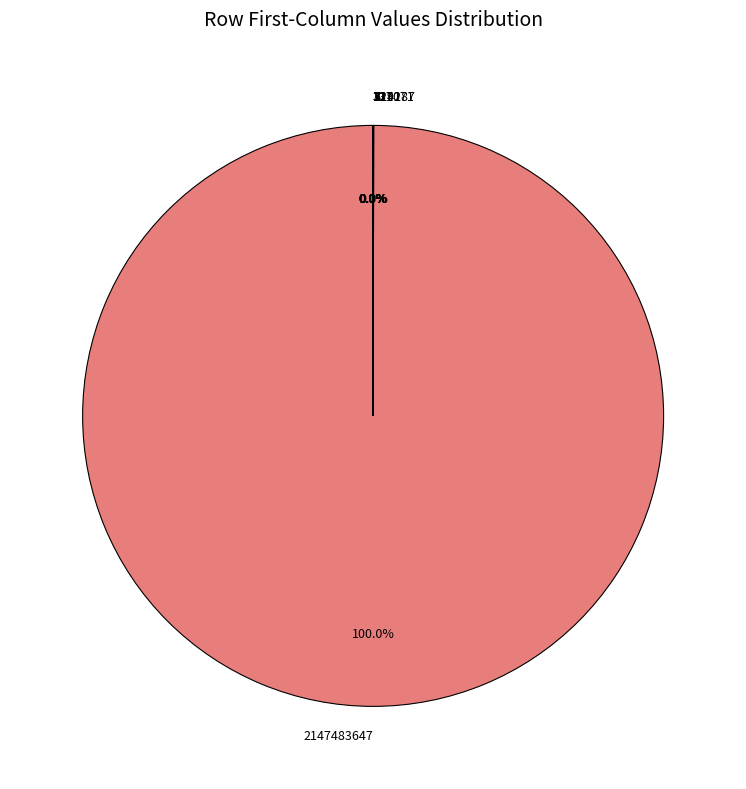

Does any single category account for the majority?

Yes